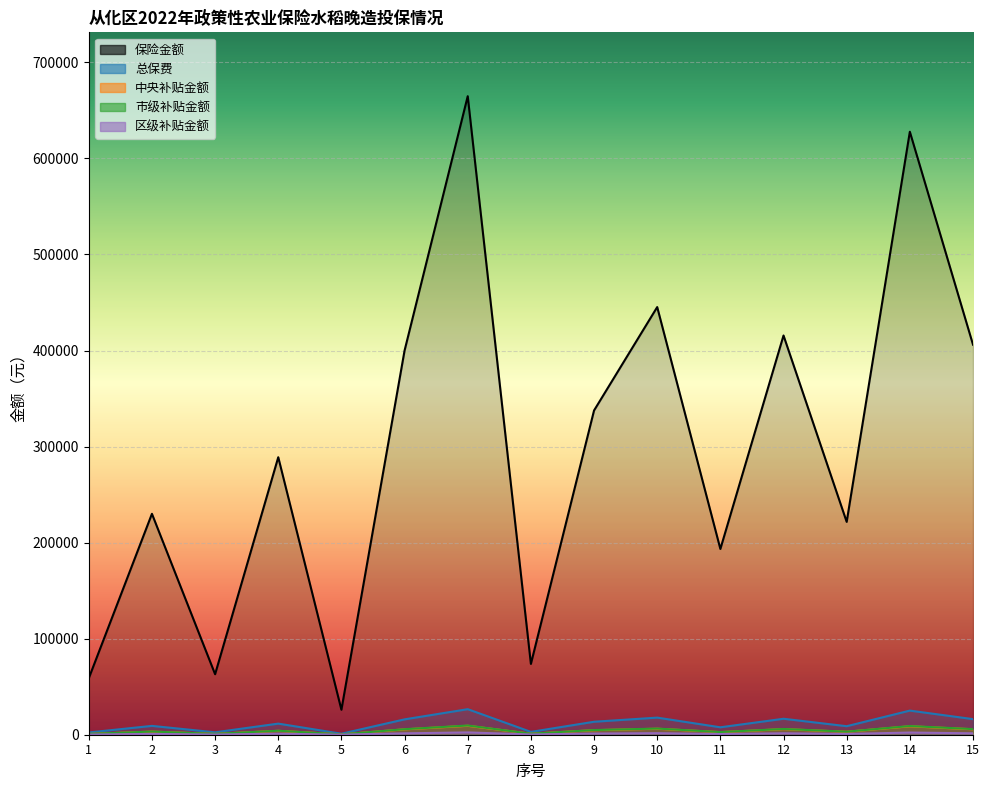

How many interior local valleys does the 区级补贴金额 series have?

5